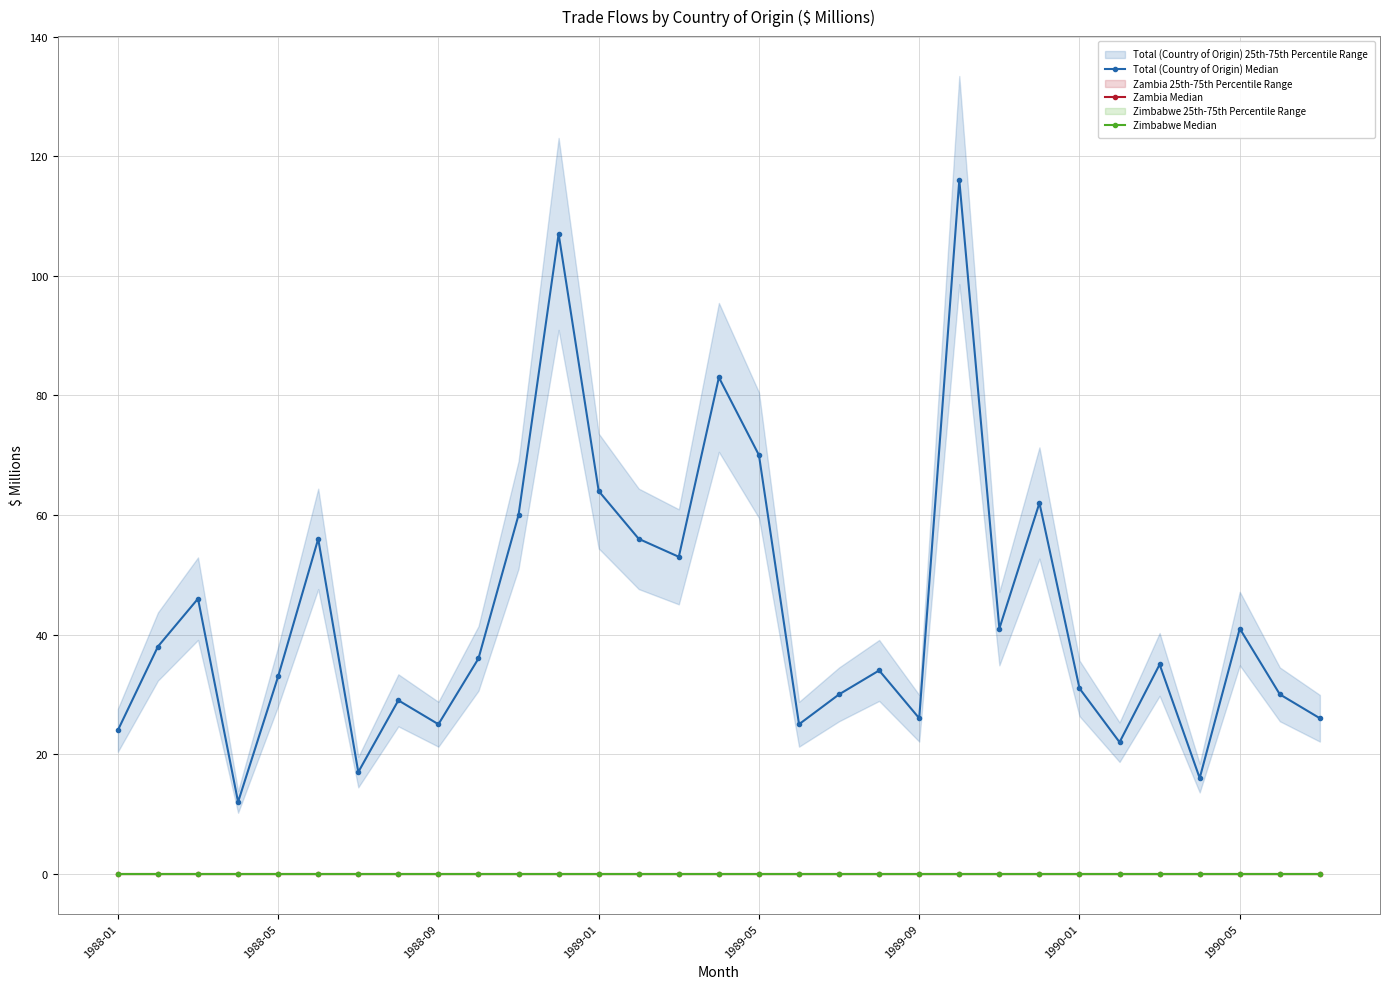

What is the value of the Total (Country of Origin) Median point at the 9th from the left?

25